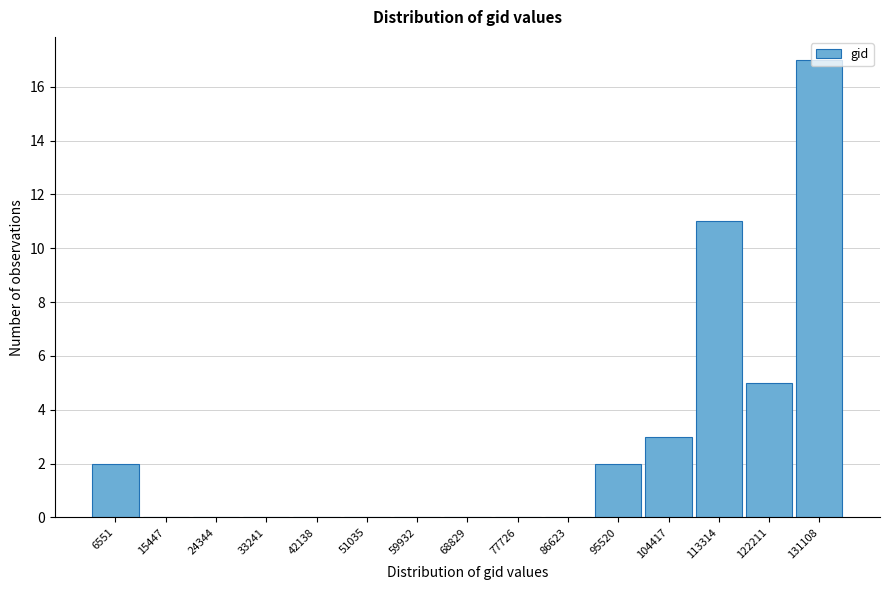

What is the sum of the values at 113314 and 77726?

11